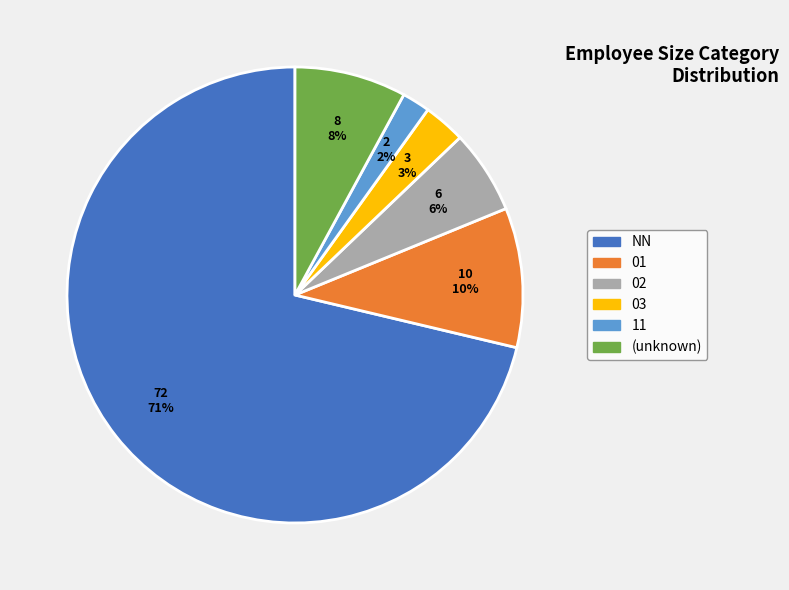

To the nearest percent, what is the average slice percentage?

17%